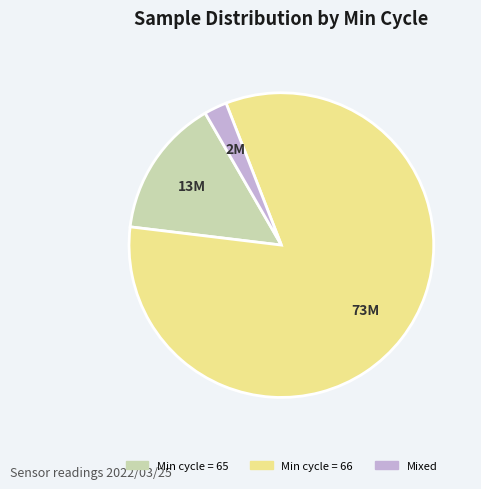

Is there any slice that represents more than half of the pie?

Yes